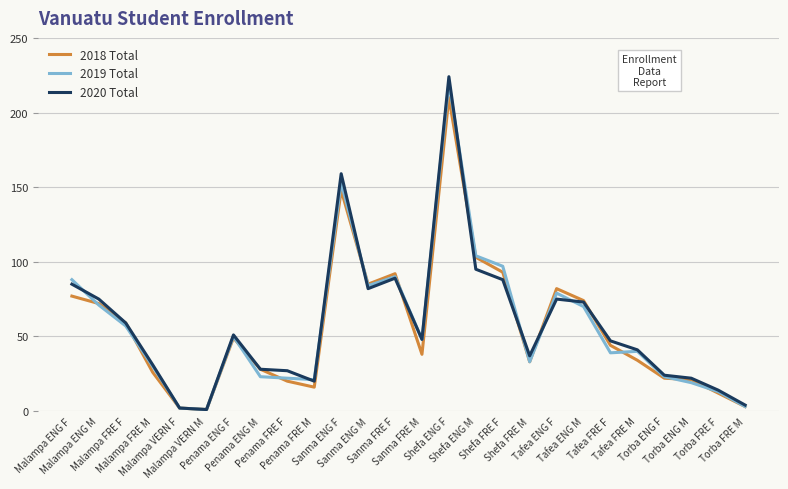

What is the maximum value for 2019 Total?

220